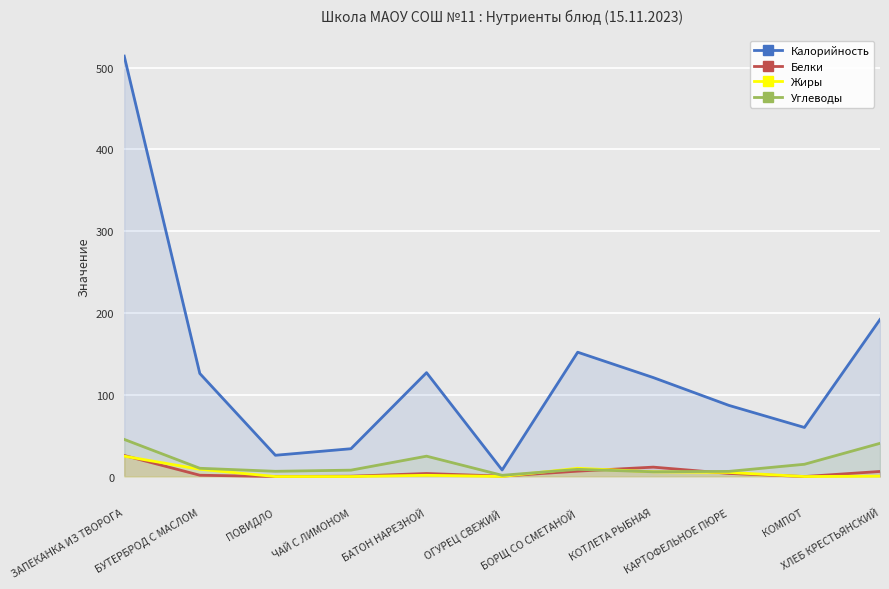

What is the average value of the Калорийность series?

131.5